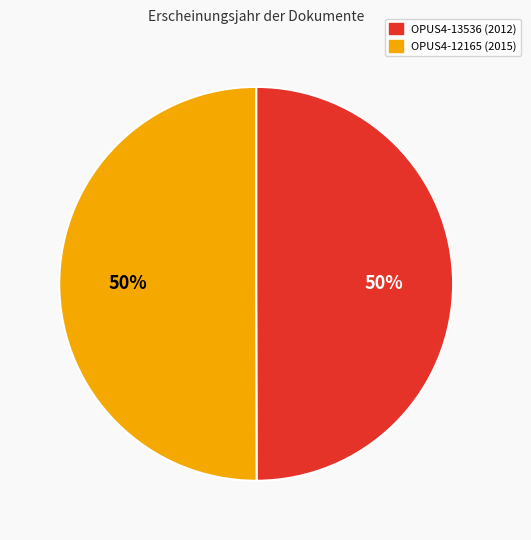

The OPUS4-13536 slice represents 50% of the pie. True or false?

True